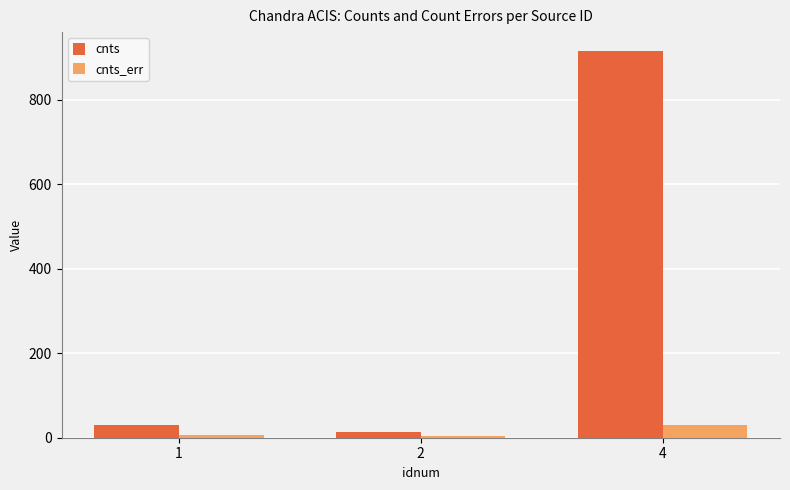

What is the difference between the second highest and minimum values in the cnts series?

17.0